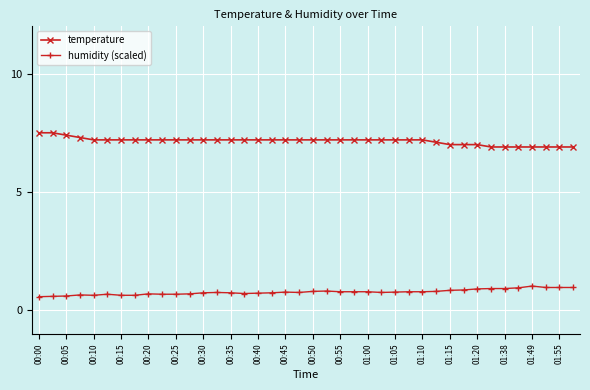

What is the value of the humidity (scaled) point at the 38th from the left?

1.0